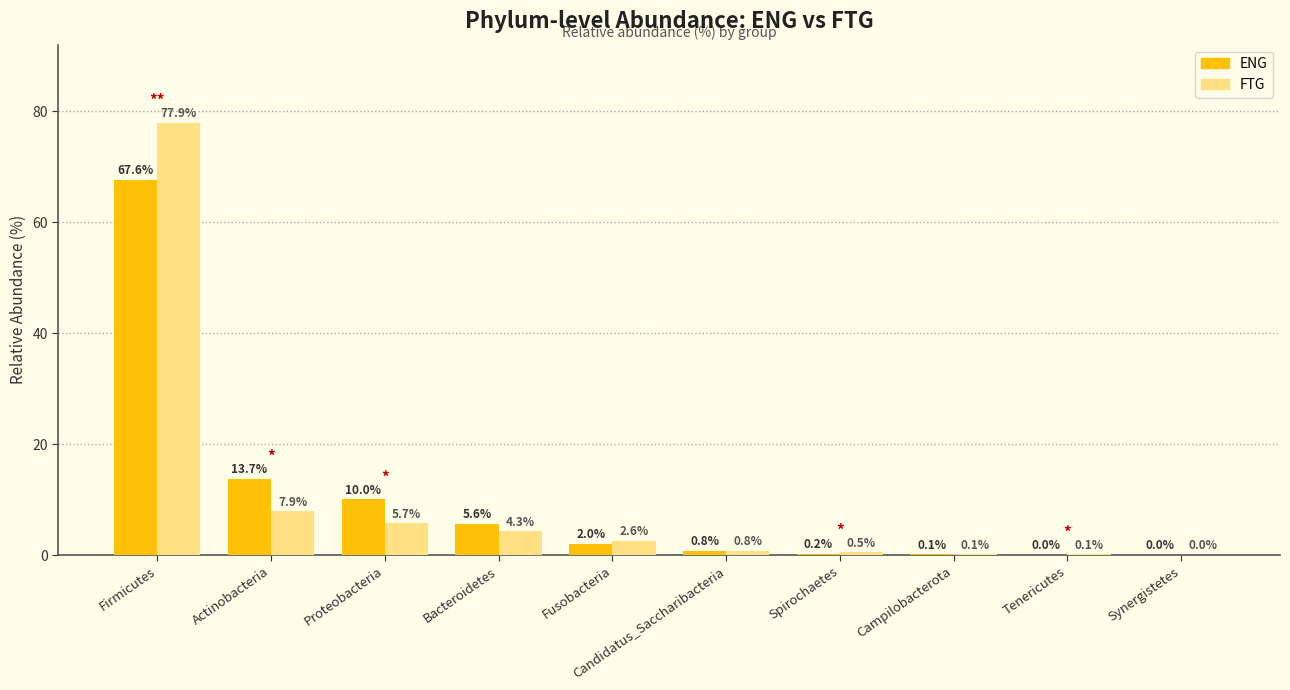

How many series are shown in this chart?

2